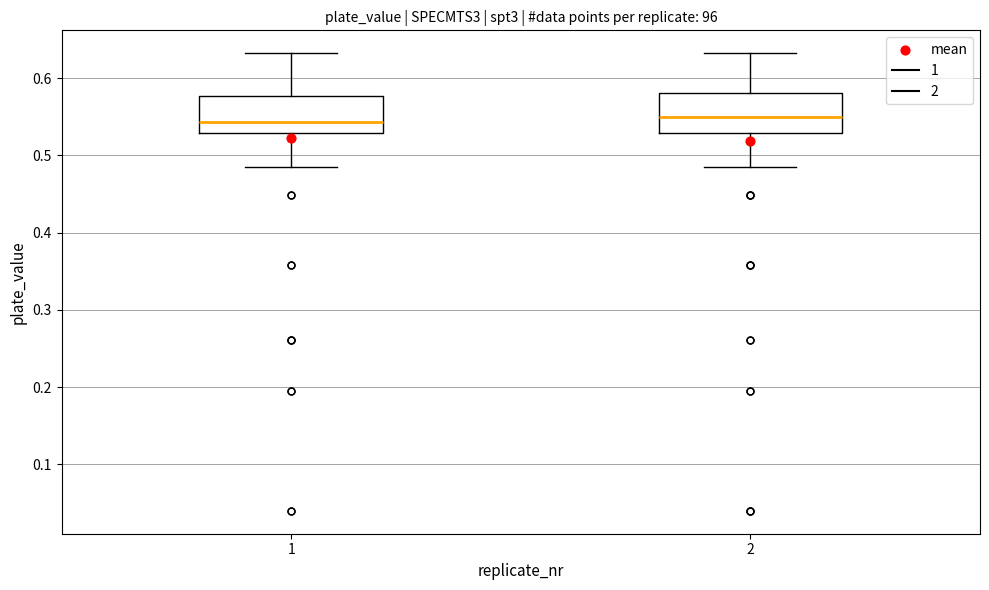

Reading left to right, read every box against the y-axis: the position of its median line, the range the box covers, and the ends of its whiskers. The values are not printed on the chart, so give them approximately, as read against the axis.

1: median 0.54, box 0.53 to 0.58, whiskers 0.48 to 0.63
2: median 0.55, box 0.53 to 0.58, whiskers 0.48 to 0.63